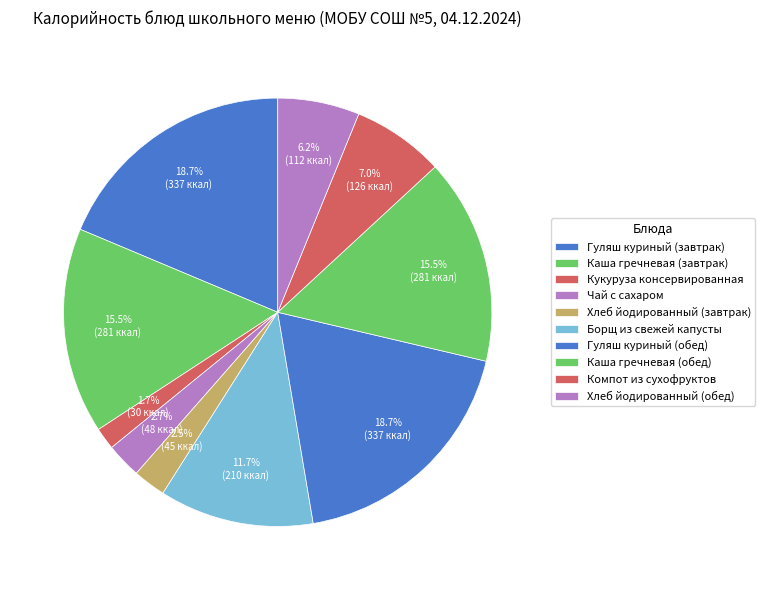

How many slices are in this pie chart?

10